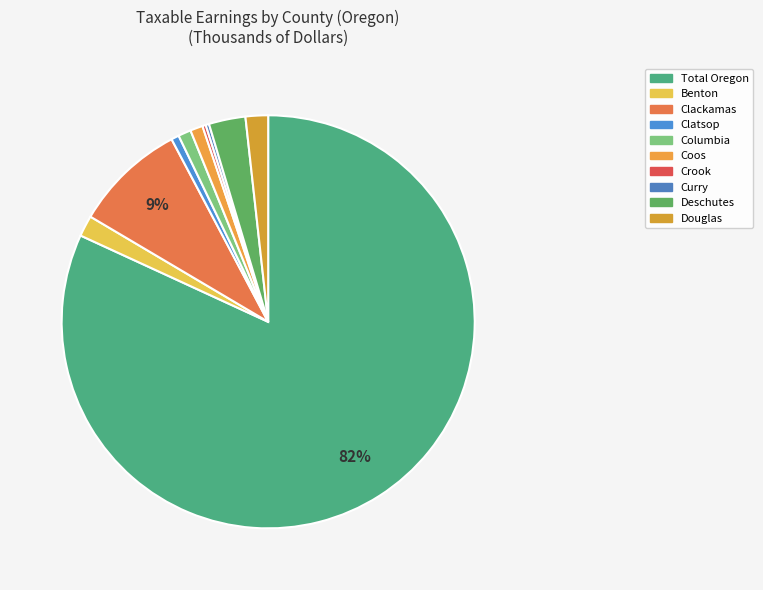

True or false: Coos accounts for 11% of the total.

False